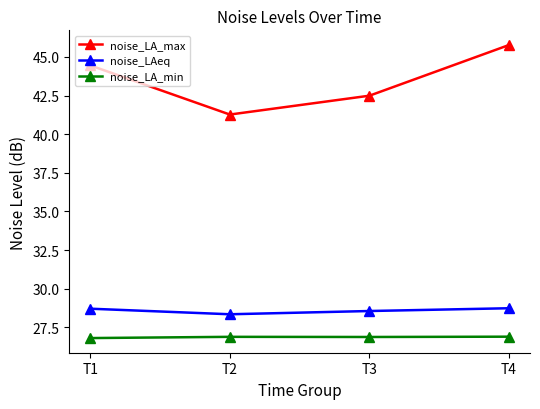

Rank the series at T4 from lowest to highest value.

noise_LA_min, noise_LAeq, noise_LA_max